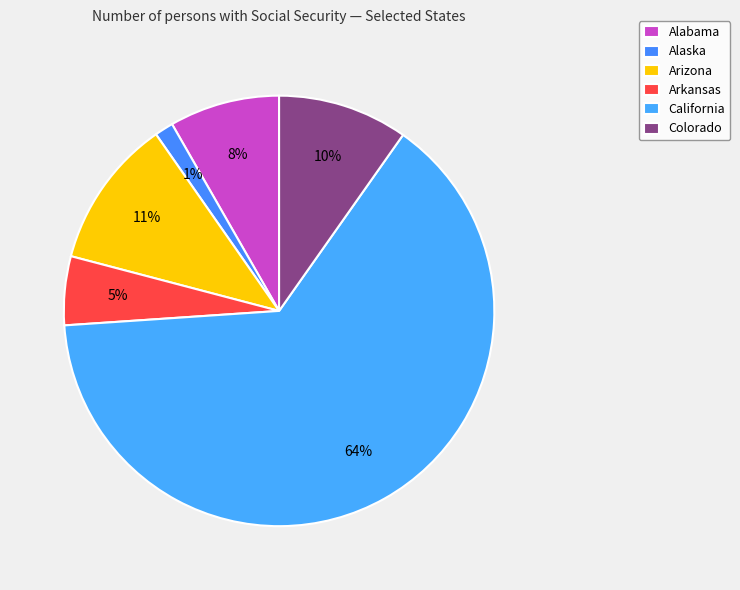

What is the largest slice in the pie chart?

California